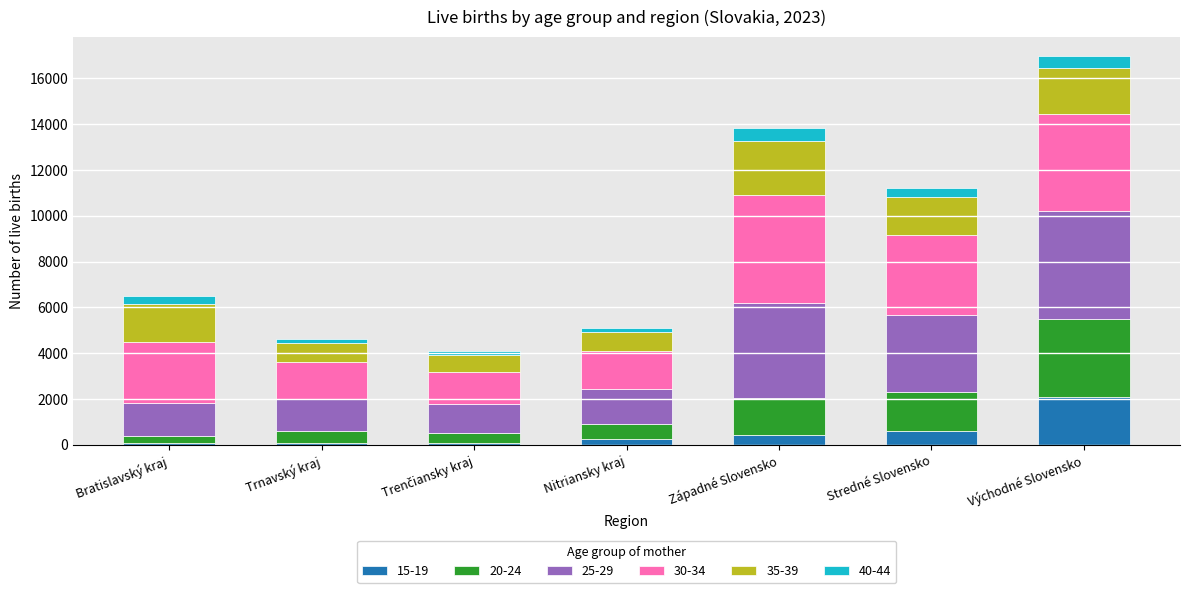

At which category is the sum across all series the highest?

Východné Slovensko